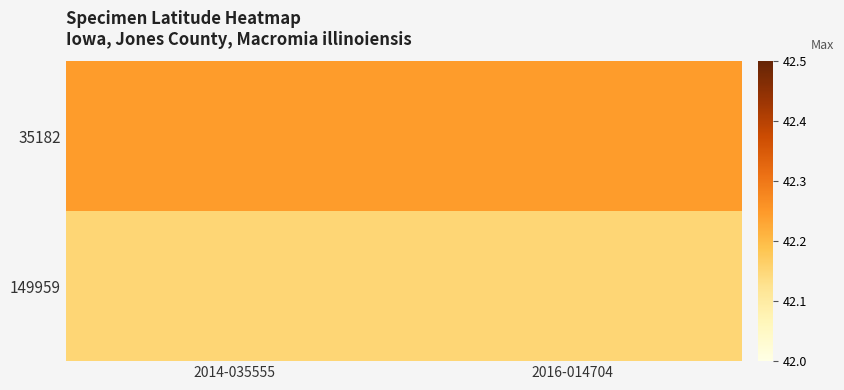

List the series in order of their overall mean, lowest first.

149959, 35182